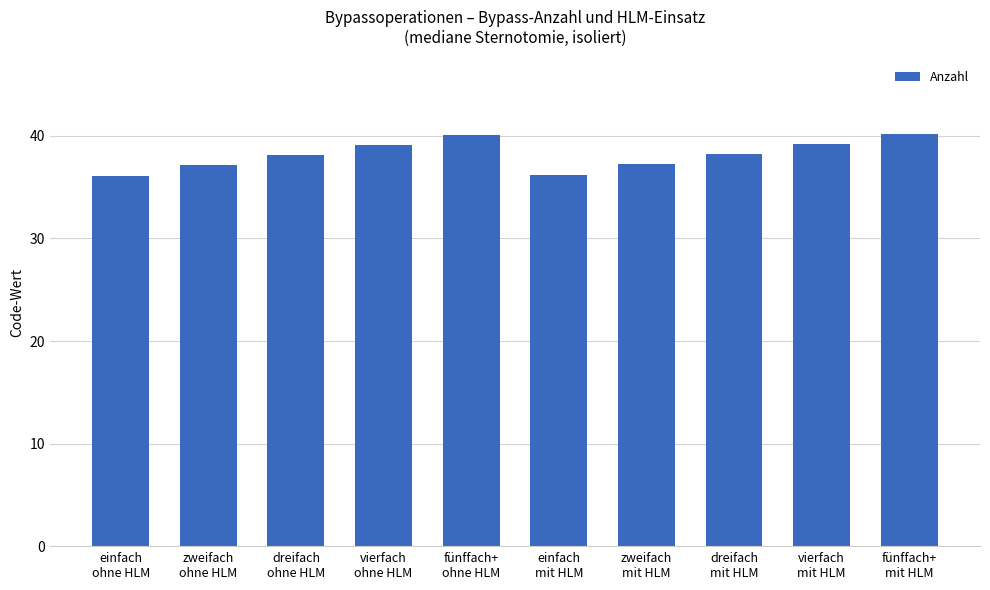

What is the smallest value displayed?

36.1